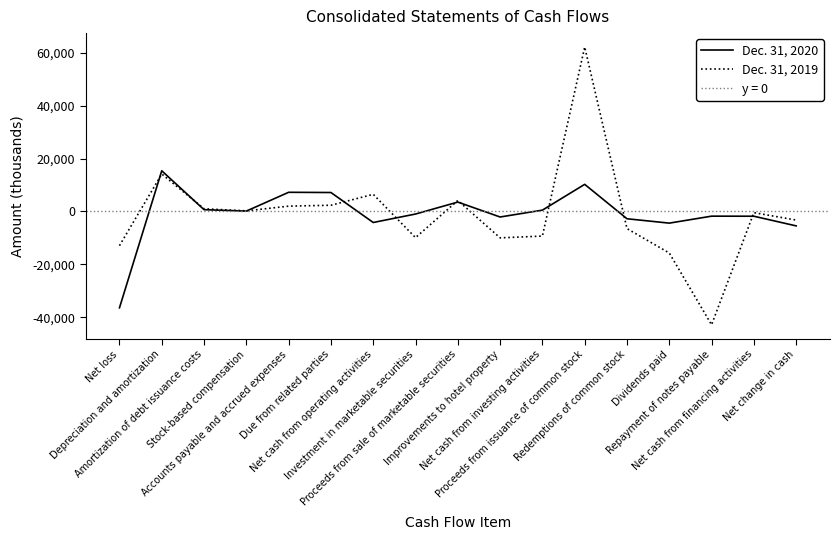

Does the chart have visible grid lines?

No